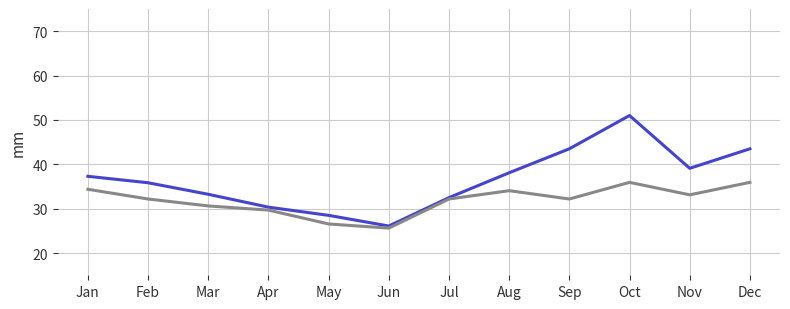

What is the greatest value displayed?

51.0